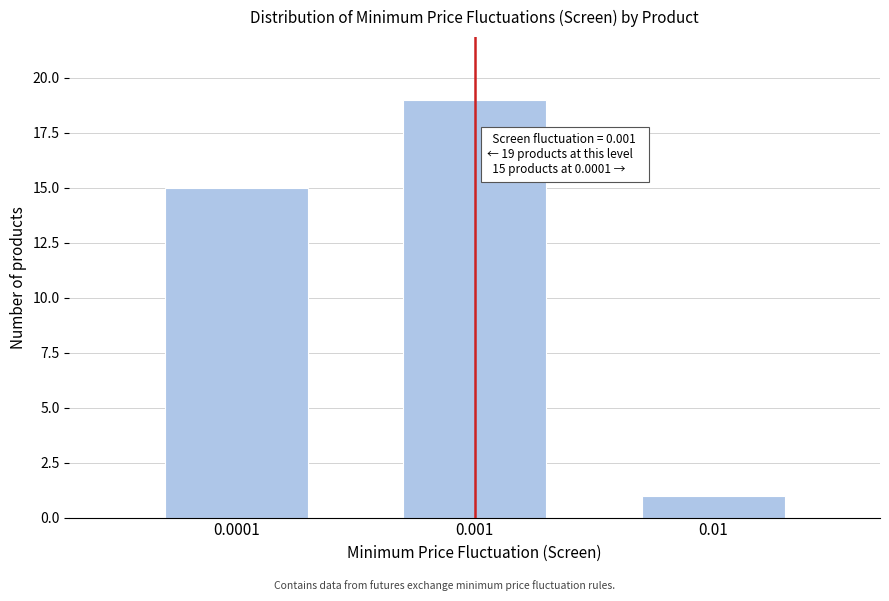

Reading left to right, transcribe all the data shown in this chart.

0.0001=15	0.001=19	0.01=1